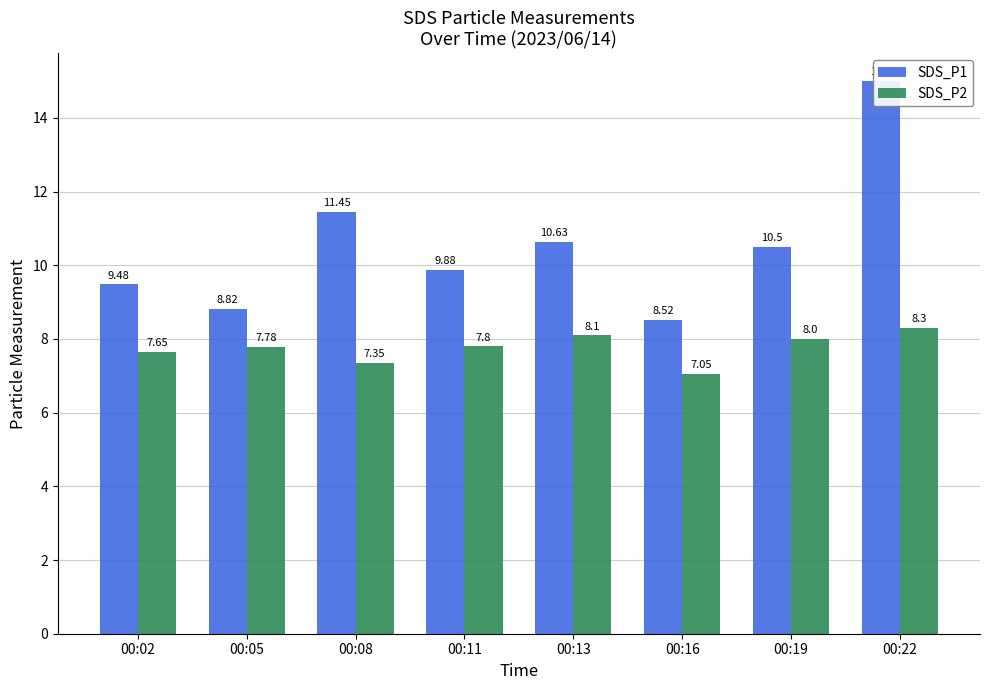

What is the difference between the highest and lowest values at 00:05?

1.0